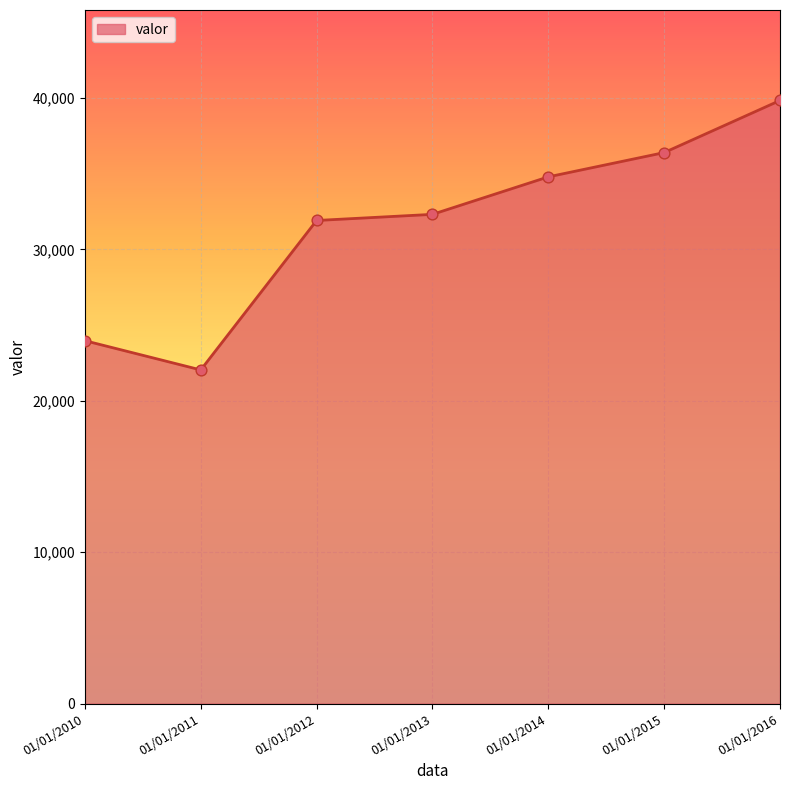

What is the ratio of the value at 01/01/2016 to the value at 01/01/2010?

1.7